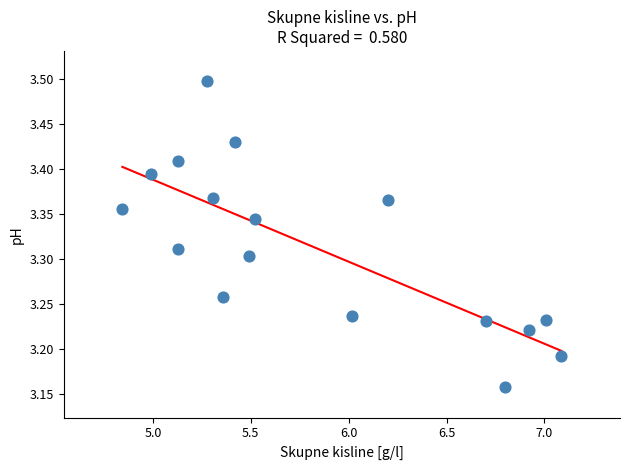

What is the range of Y values (max minus min)?

0.3